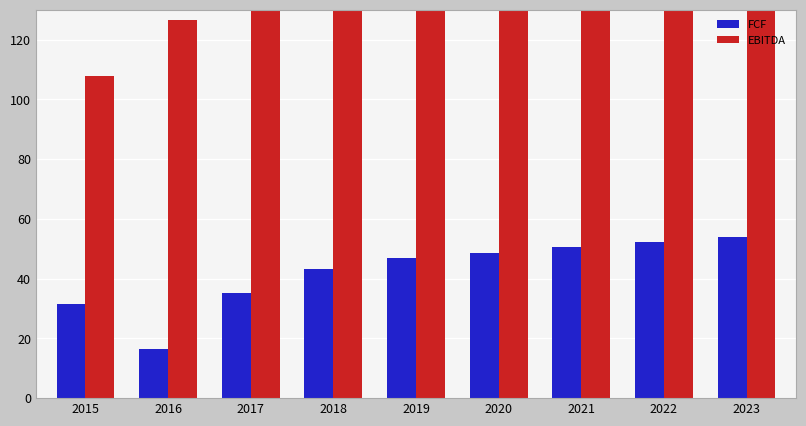

The EBITDA series shows 170.7 at 2015. True or false?

False